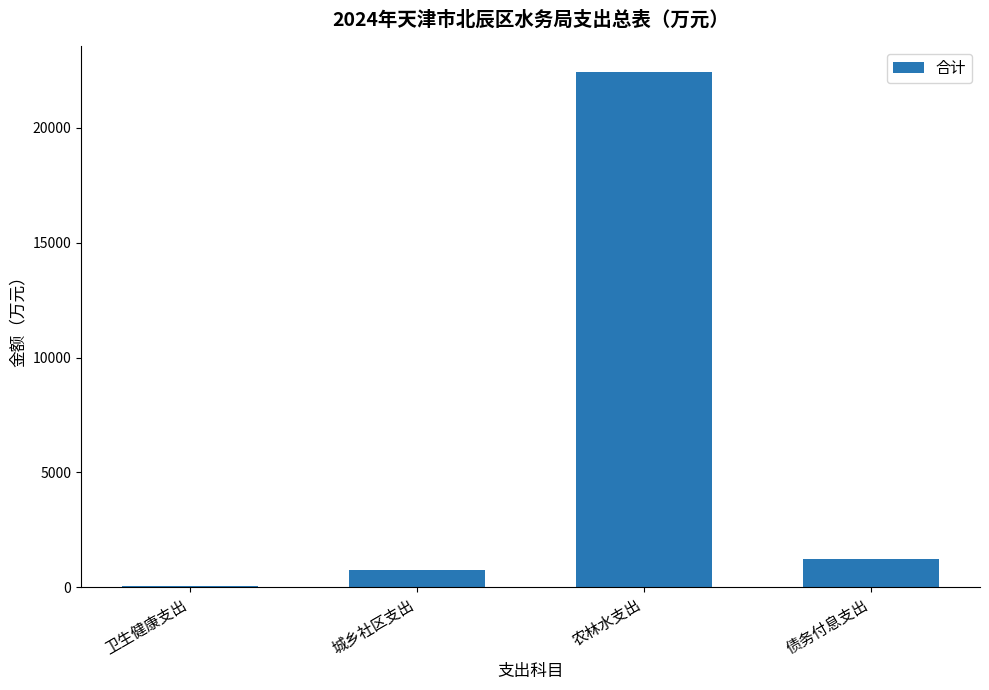

What is the approximate value at 城乡社区支出?

757.7